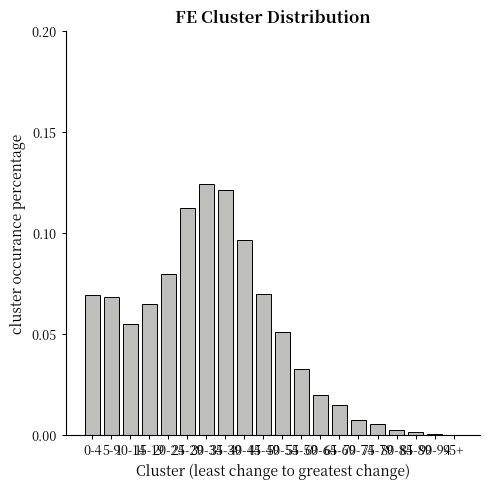

Which category has the highest value across all series?

30-34